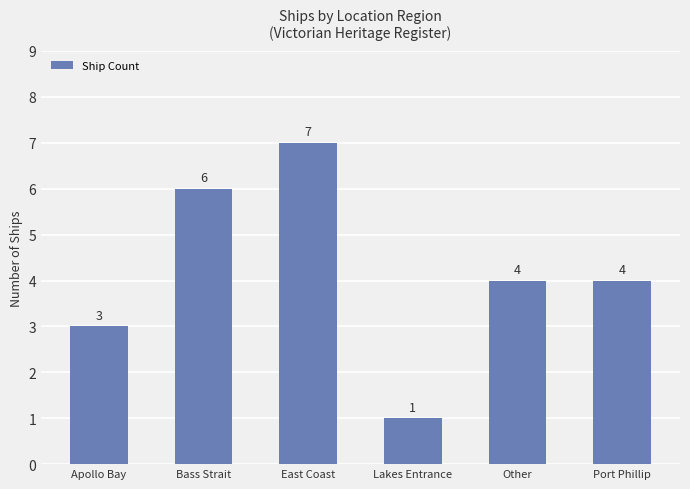

What position from the left is Port Phillip?

6